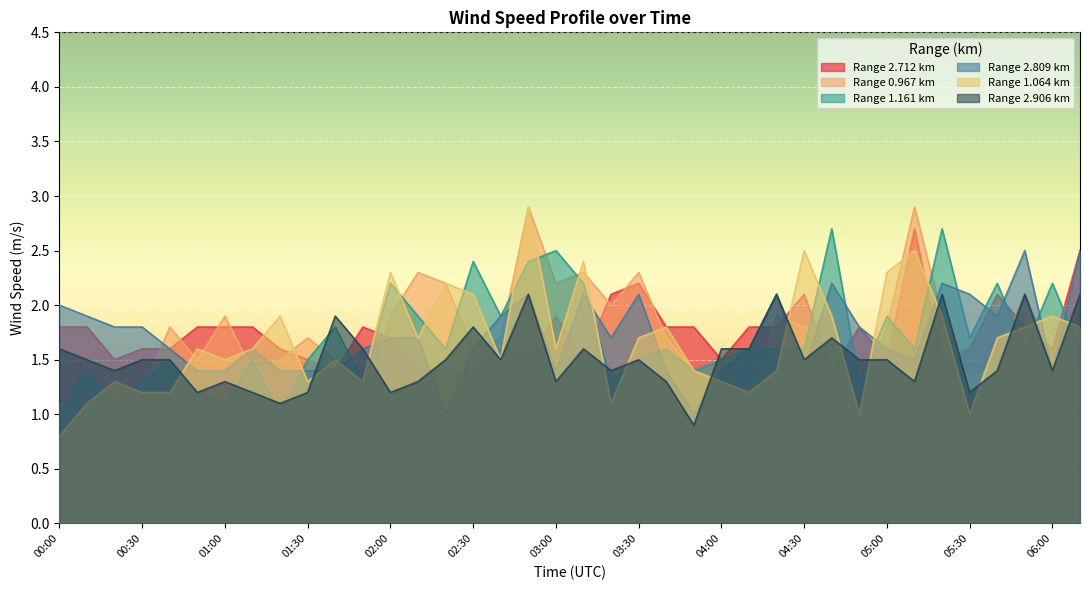

What is the difference between the 1.064 values at 01:40 and 00:00?

0.7